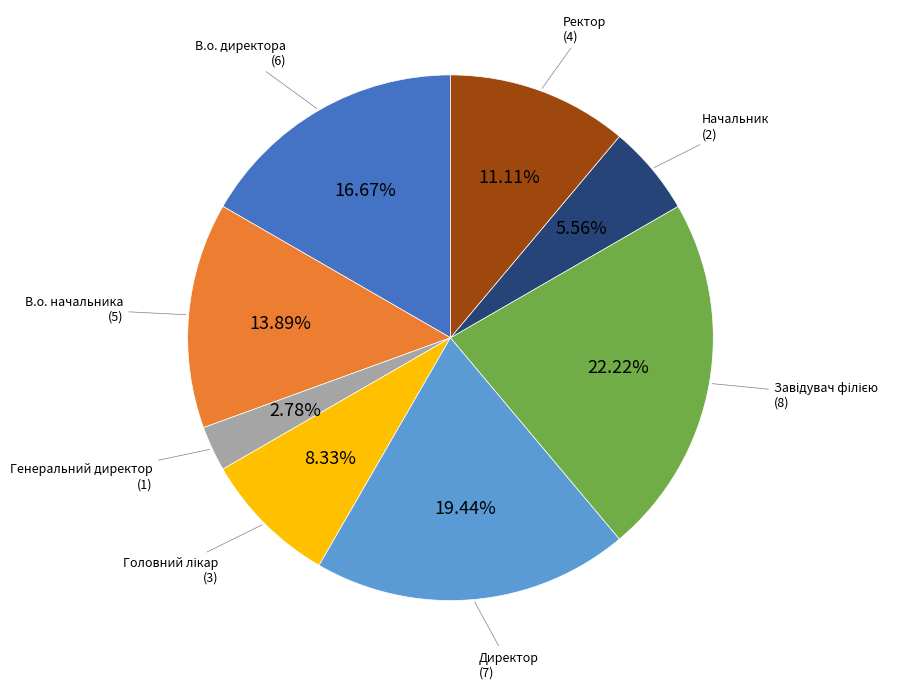

Does any single category account for the majority?

No